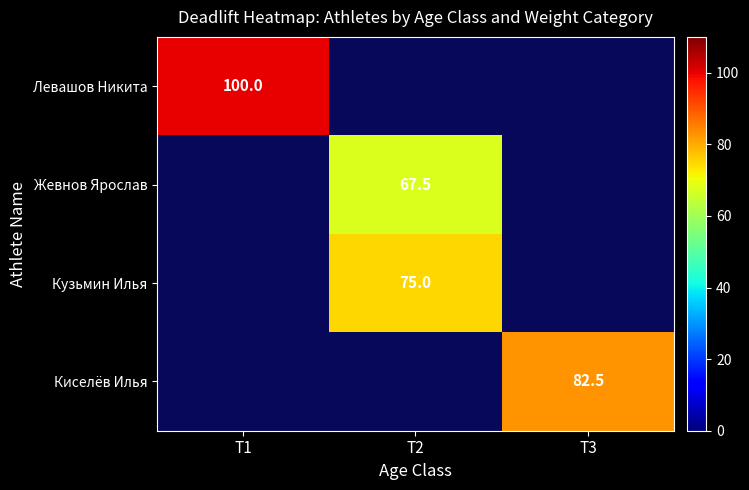

The Киселёв Илья series shows 82.5 at T3. True or false?

True